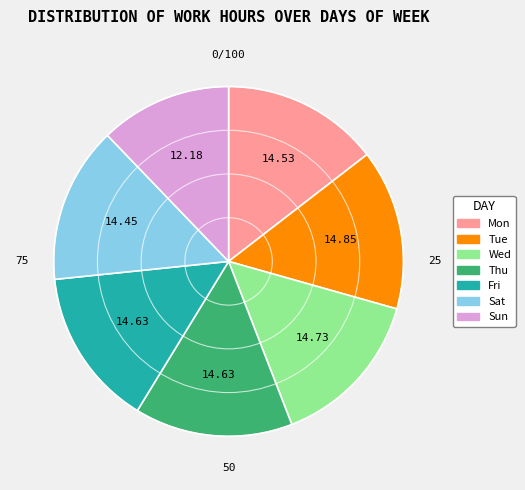

Is the sum of Wed and Fri greater than half?

No